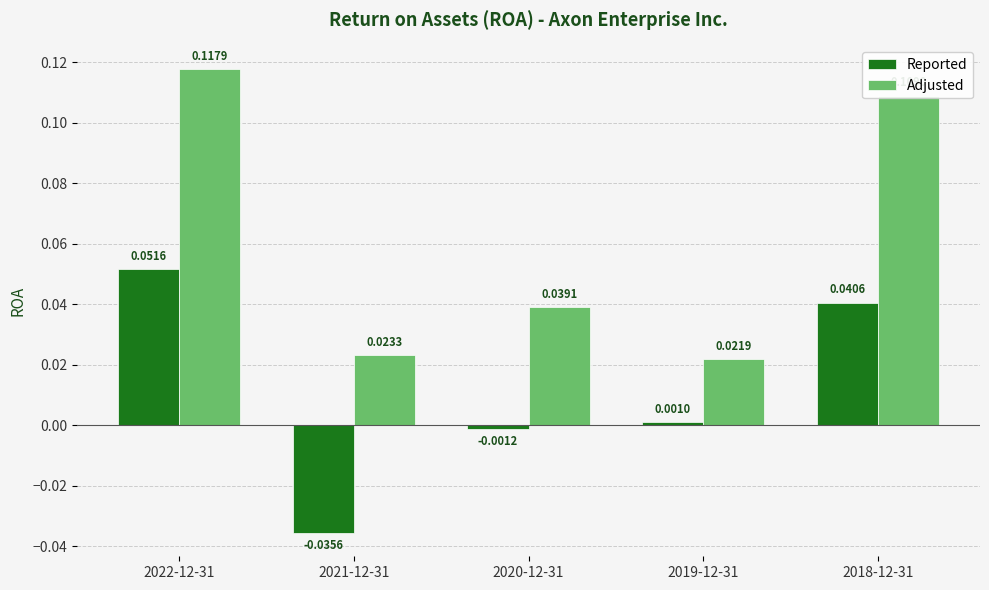

Which label corresponds to the largest value in the chart?

2022-12-31